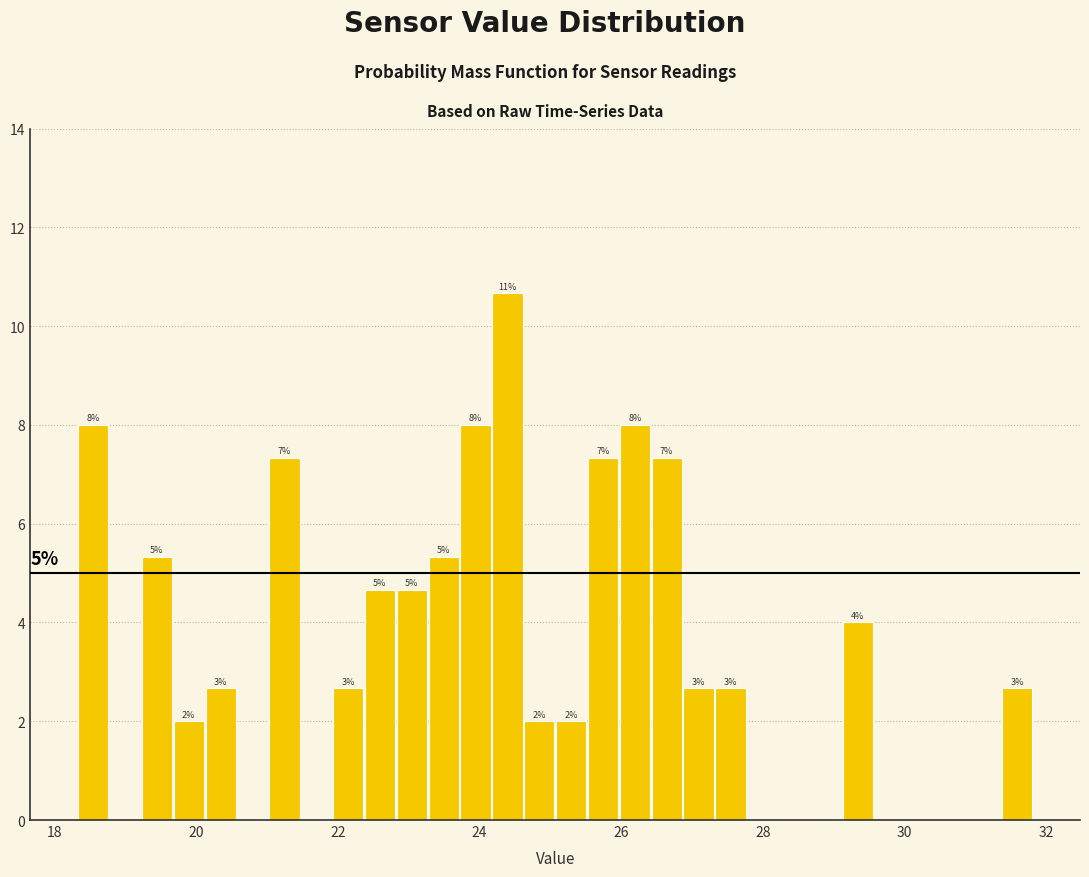

Around what value on the x-axis is the tallest bar? Give the approximate position of its centre, as read against the axis.

24.4